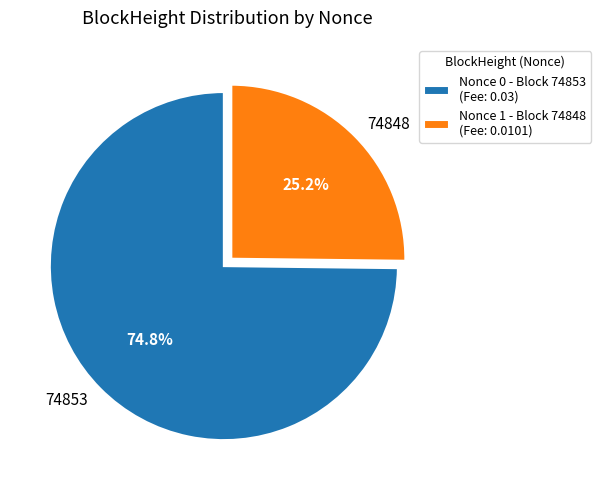

Count the number of slices in the pie.

2